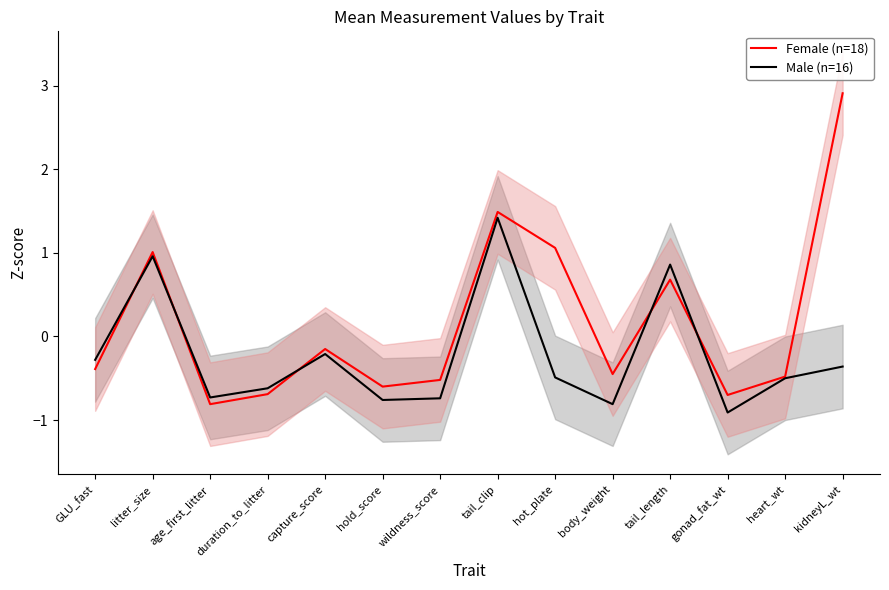

How many values in the Male (n=16) series are below 0?

11